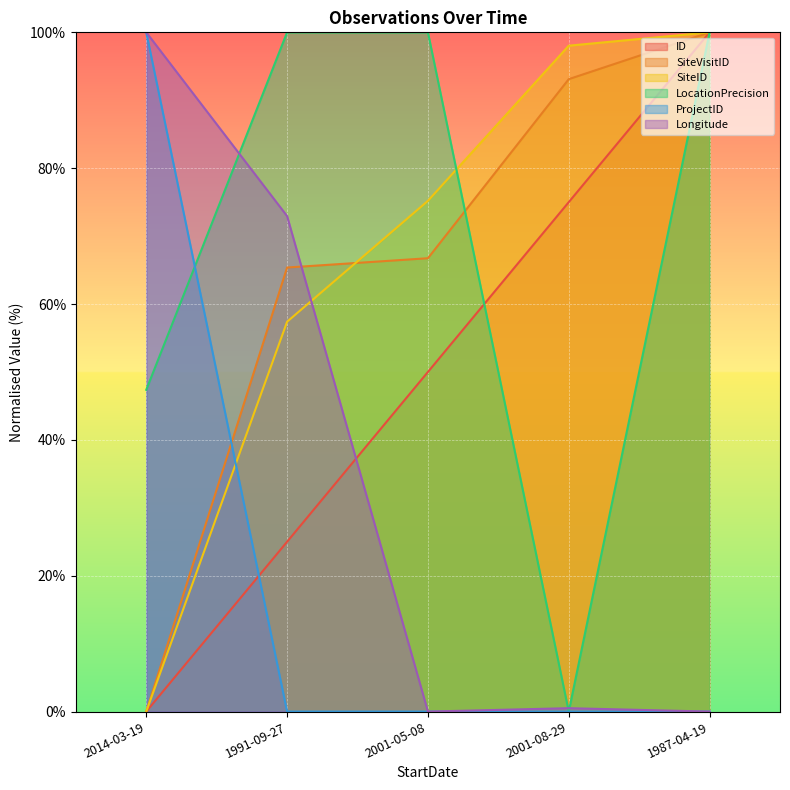

At which label is SiteID closest to 50?

1991-09-27